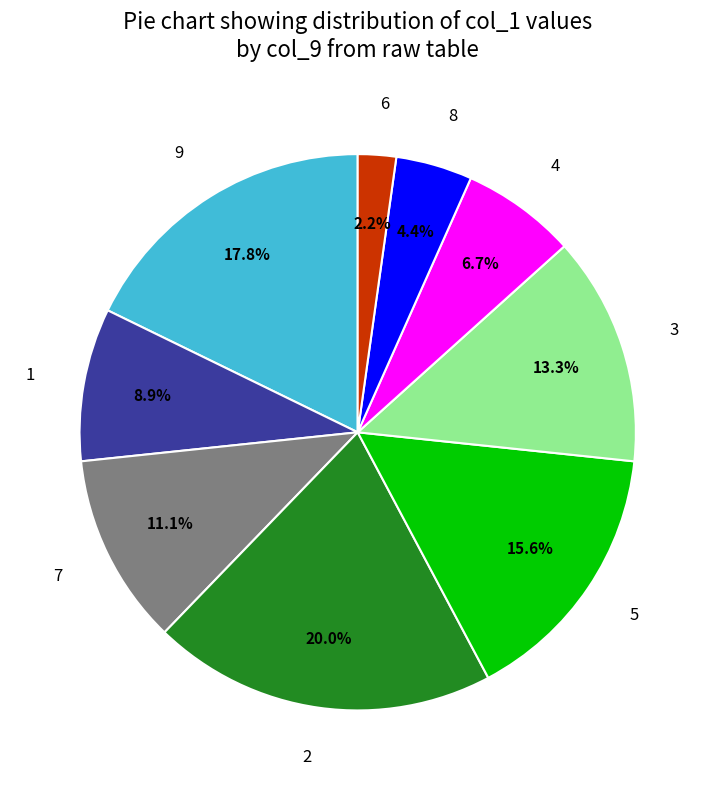

Rank the categories by value from highest to lowest.

2, 9, 5, 3, 7, 1, 4, 8, 6